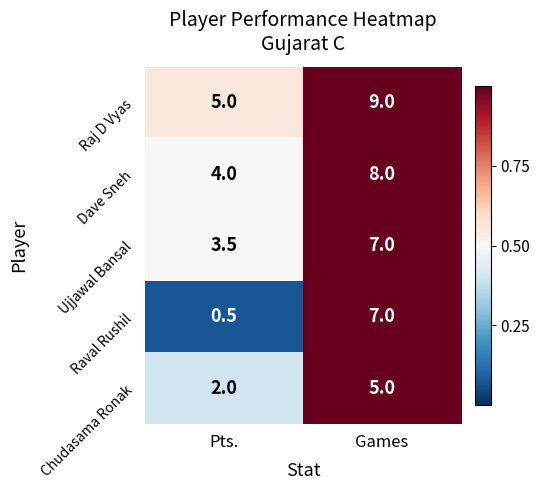

Reading right to left, what are all the values shown in this chart?

Raj D Vyas: 9.0	5.0
Dave Sneh: 8.0	4.0
Ujjawal Bansal: 7.0	3.5
Raval Rushil: 7.0	0.5
Chudasama Ronak: 5.0	2.0